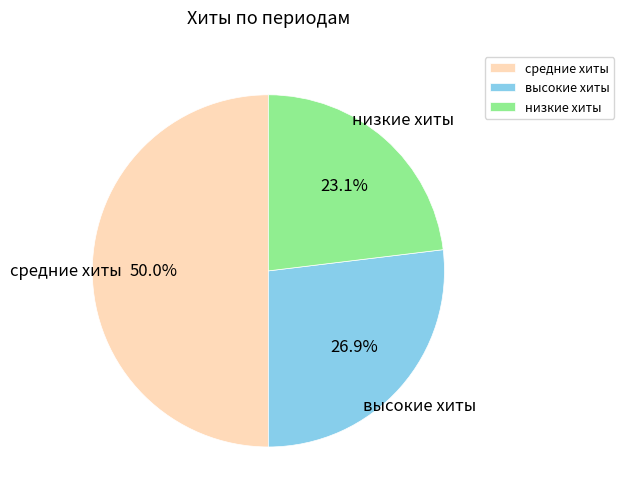

Does высокие хиты account for over 50% of the chart?

No